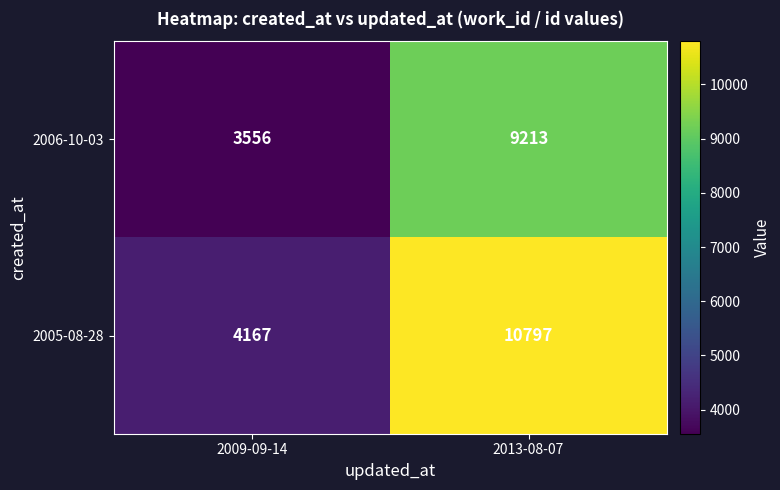

What is the sum of the 2006-10-03 values at 2009-09-14 and 2013-08-07?

12769